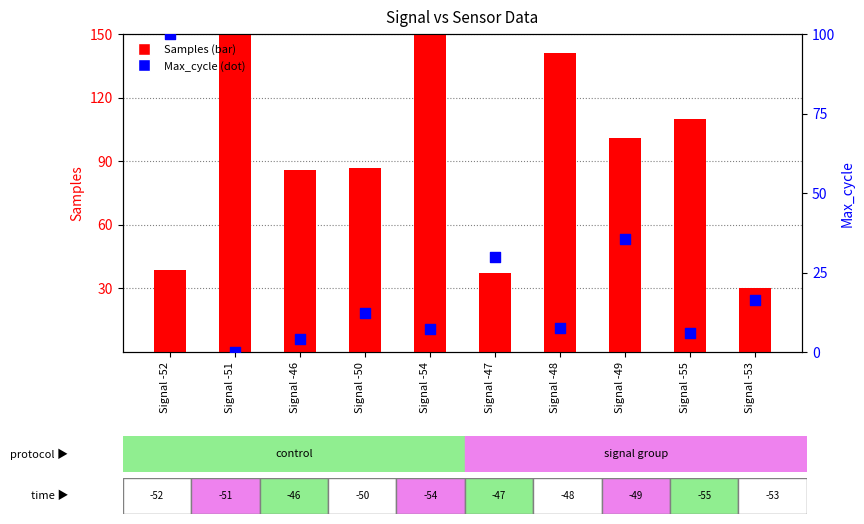

Is the value of Max_cycle at Signal -46 greater than the value of Samples at Signal -54?

No